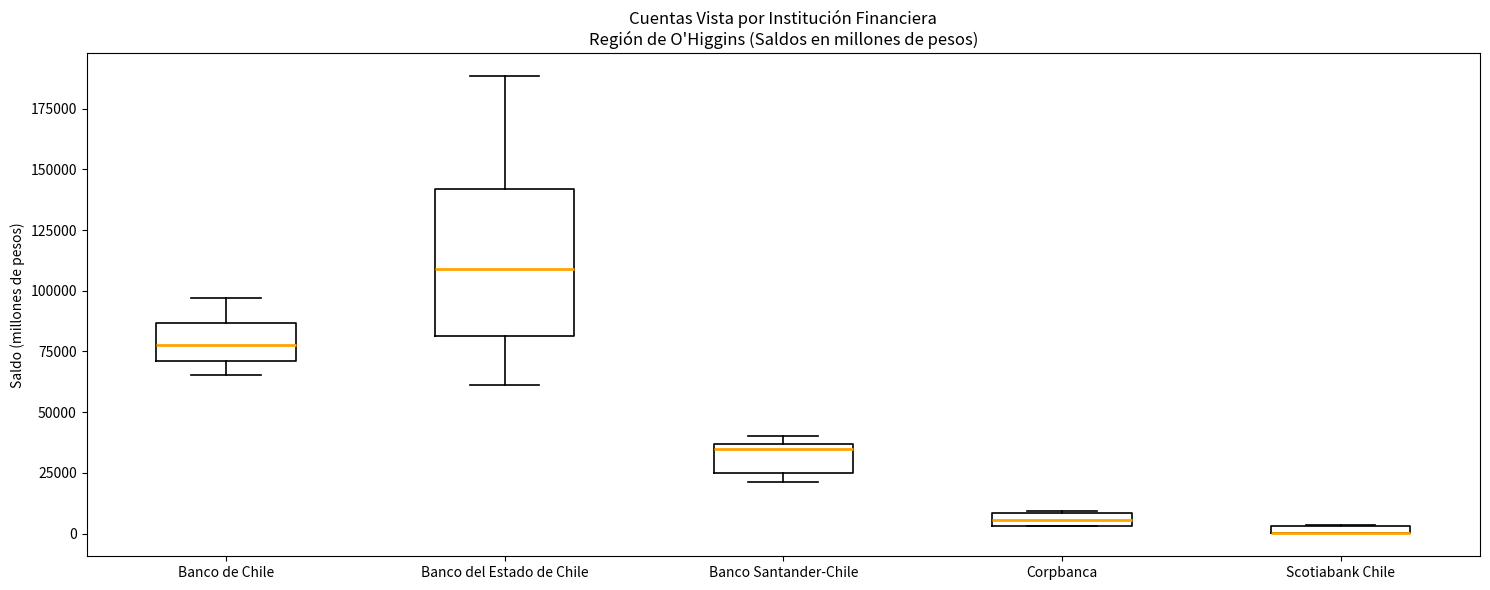

Where is the lower edge of the box for Corpbanca on the y-axis? The values are not printed on the chart, so give them approximately, as read against the axis.

5000